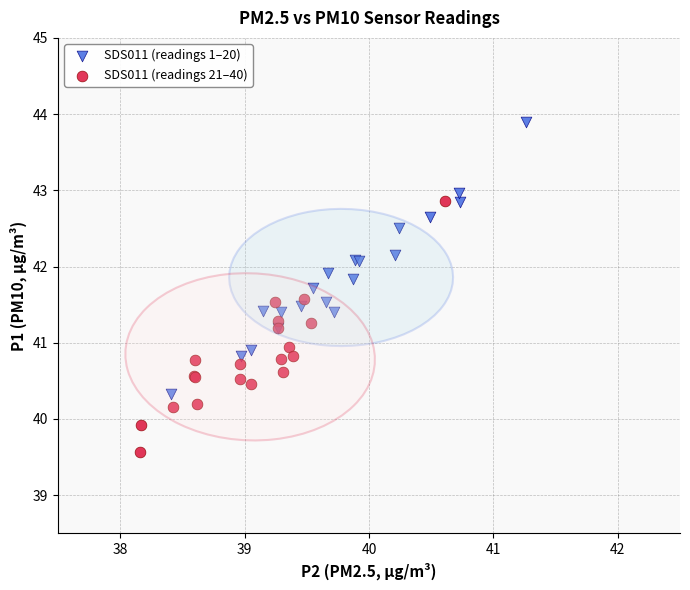

Which series contains the highest Y value?

SDS011 (readings 1–20)